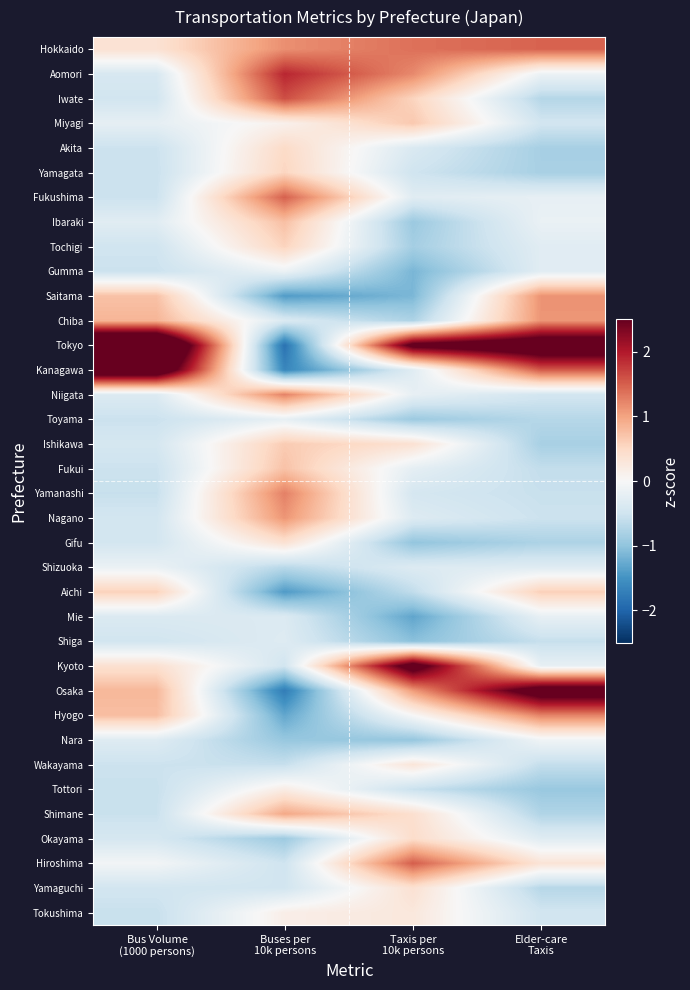

Which series has the widest spread of values?

Tokyo